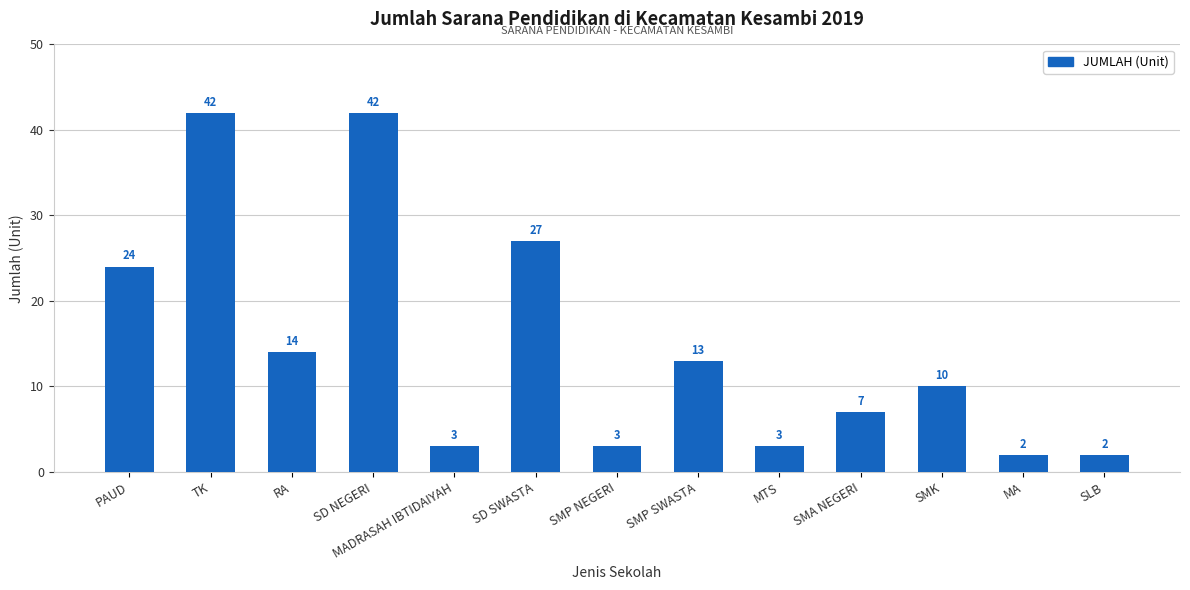

What is the maximum value shown in the chart?

42